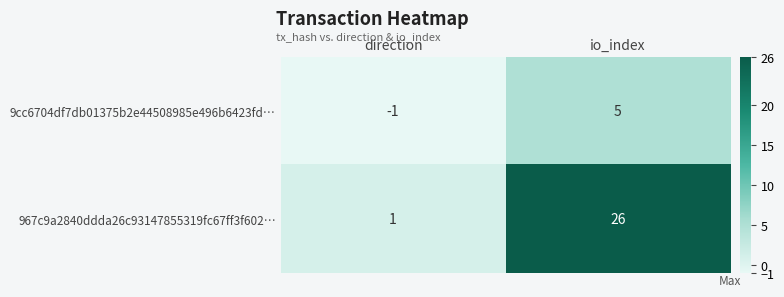

What is the spread (max minus min) of values at io_index?

21